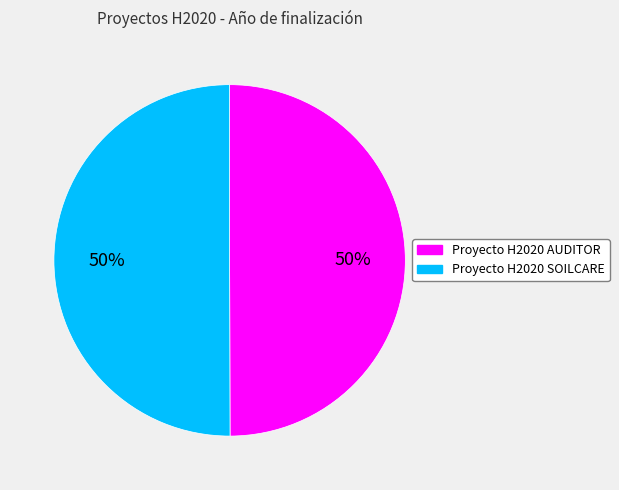

How many slices are in this pie chart?

2